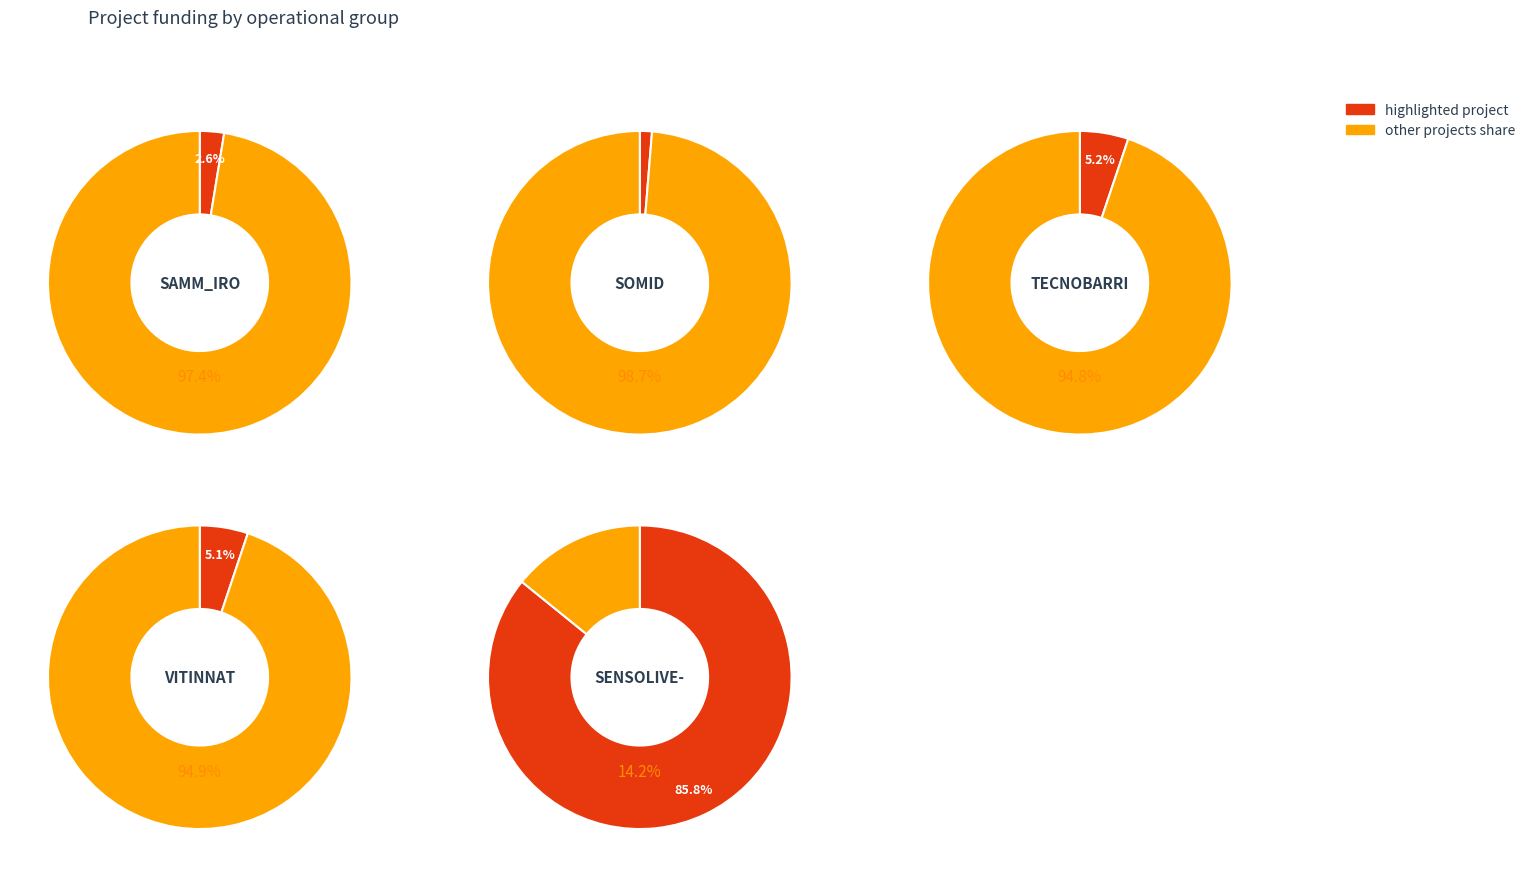

Do SAMM_IRO and VITINNAT together represent more than half of the pie?

No